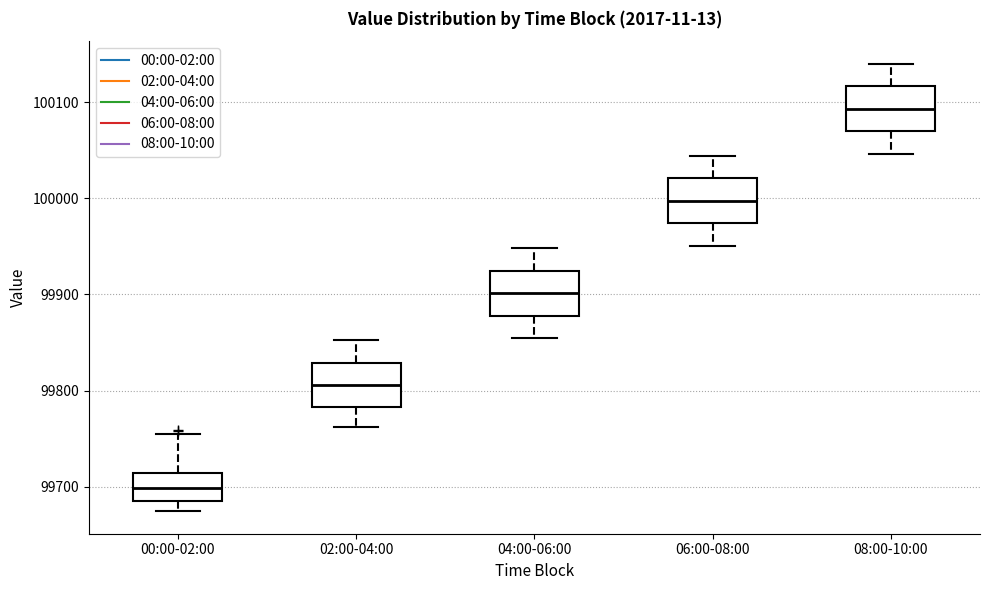

Which box's median line is the highest?

08:00-10:00